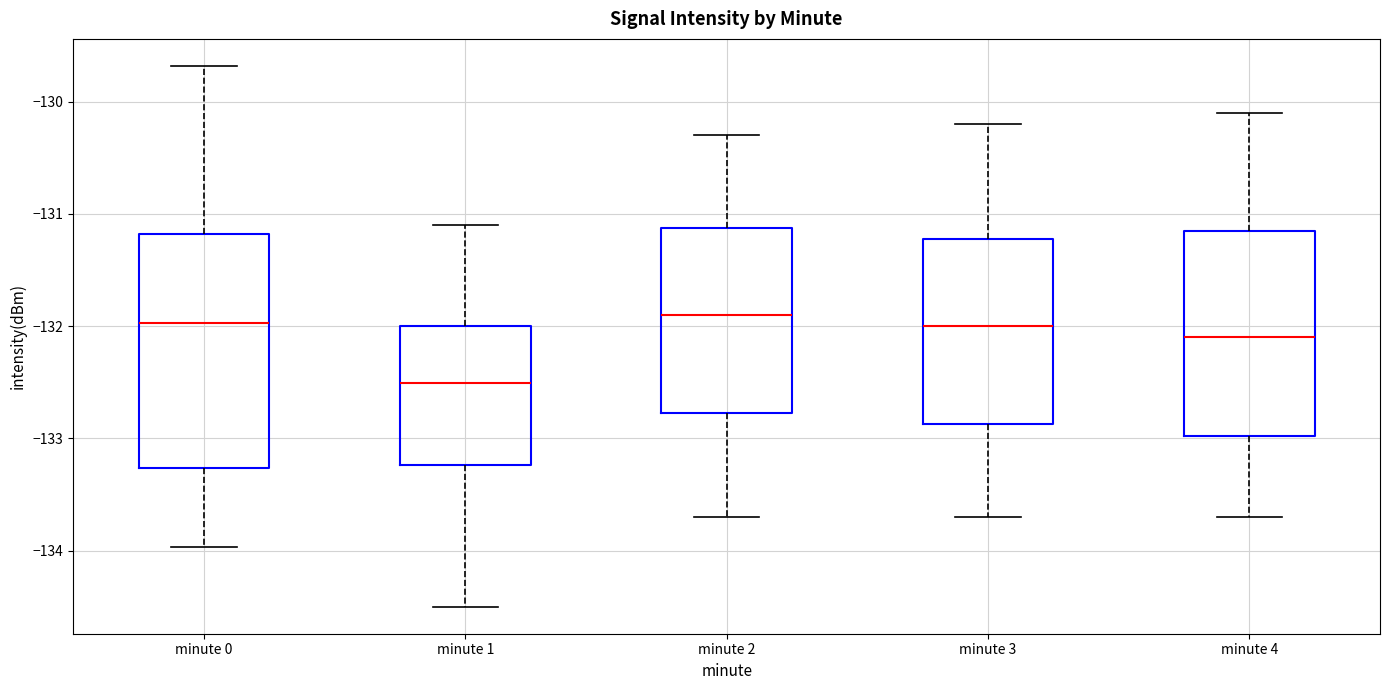

Where does the median line of the box for minute 1 sit on the y-axis? The values are not printed on the chart, so give them approximately, as read against the axis.

-132.5